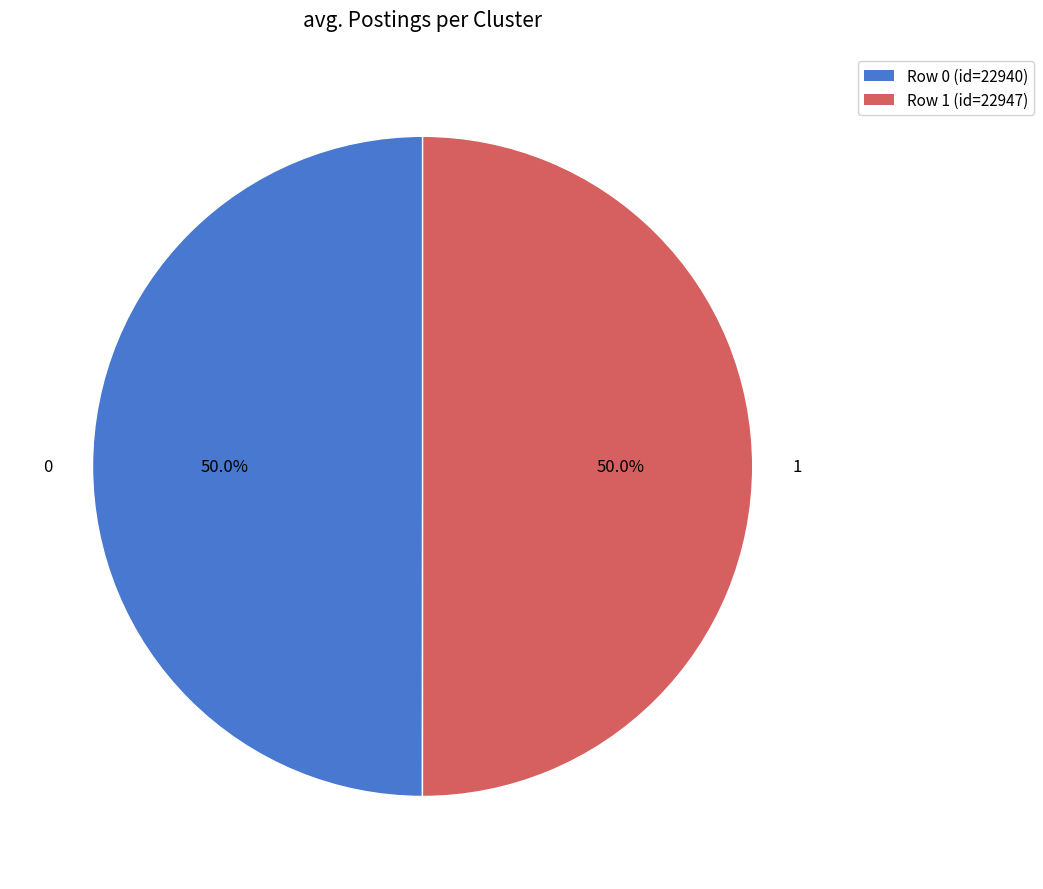

What is the ratio of the value at 0 to the value at 1?

1.0